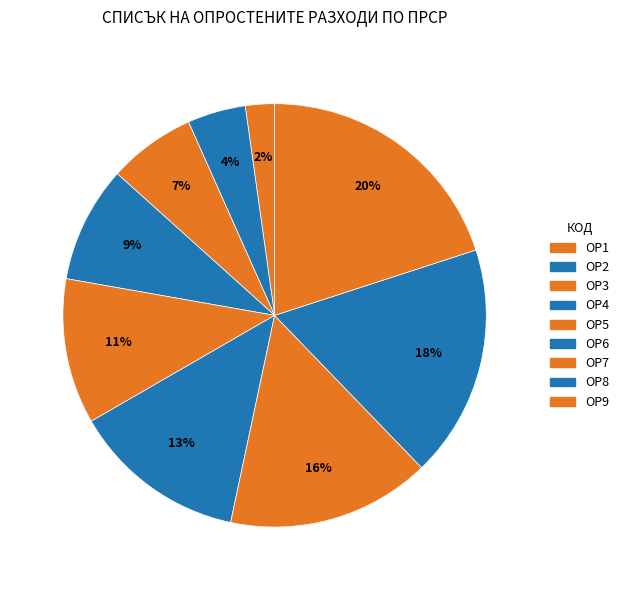

How many segments does this pie chart have?

9